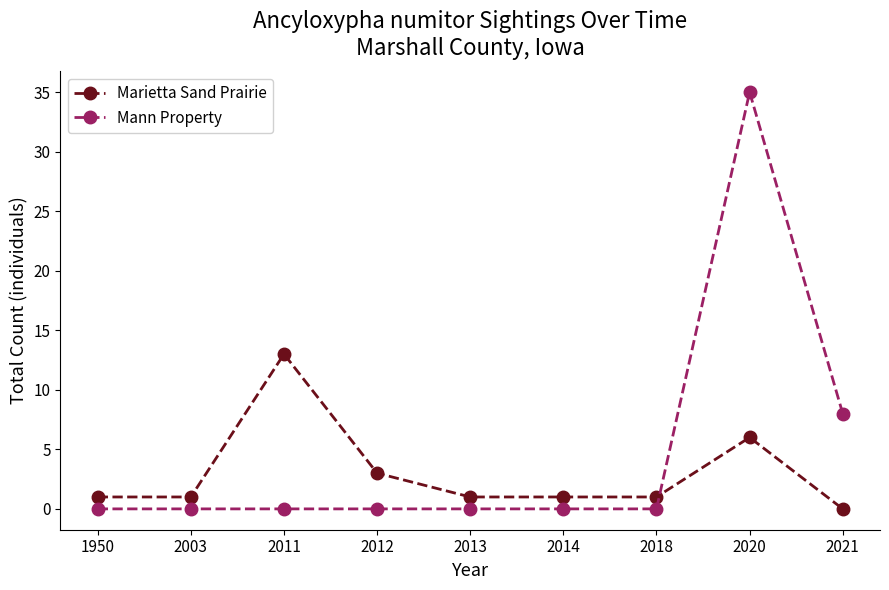

Reading left to right, transcribe all the data shown in this chart.

Marietta Sand Prairie: 1950=1	2003=1	2011=13	2012=3	2013=1	2014=1	2018=1	2020=6	2021=0
Mann Property: 1950=0	2003=0	2011=0	2012=0	2013=0	2014=0	2018=0	2020=35	2021=8